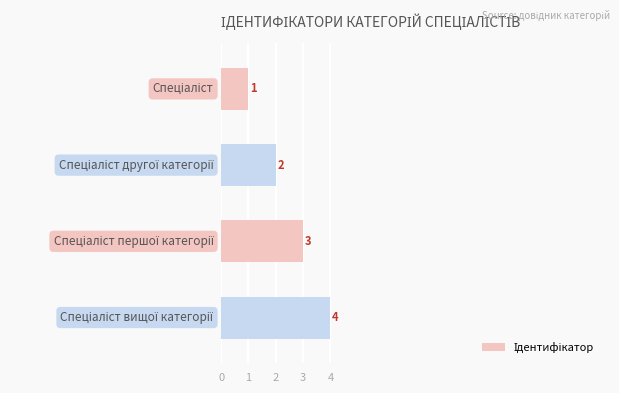

Count the values in the range 2 to 4.

3